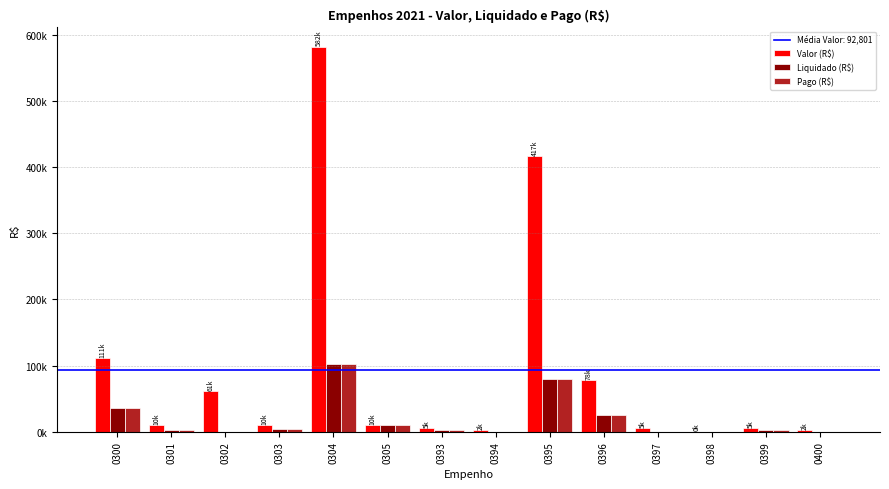

Reading left to right, list all the values displayed in this chart.

Valor (R$): 110765.5	10163.5	61262.1	10207.0	582323.1	10000.0	5000.0	2184.8	416932.7	77960.0	5000.0	264.9	5000.0	2154.1
Liquidado (R$): 35627.2	3358.8	0.0	3923.8	102784.5	10000.0	2762.1	0.0	79387.5	25070.6	0.0	0.0	2364.3	0.0
Pago (R$): 35627.2	3358.8	0.0	3923.8	102784.5	10000.0	2762.1	0.0	79387.5	25070.6	0.0	0.0	2364.3	0.0